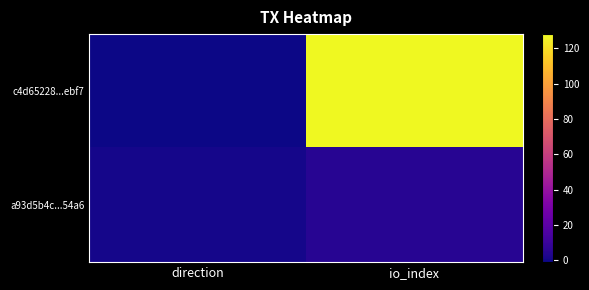

Which series changed the most between direction and io_index?

c4d65228...ebf7